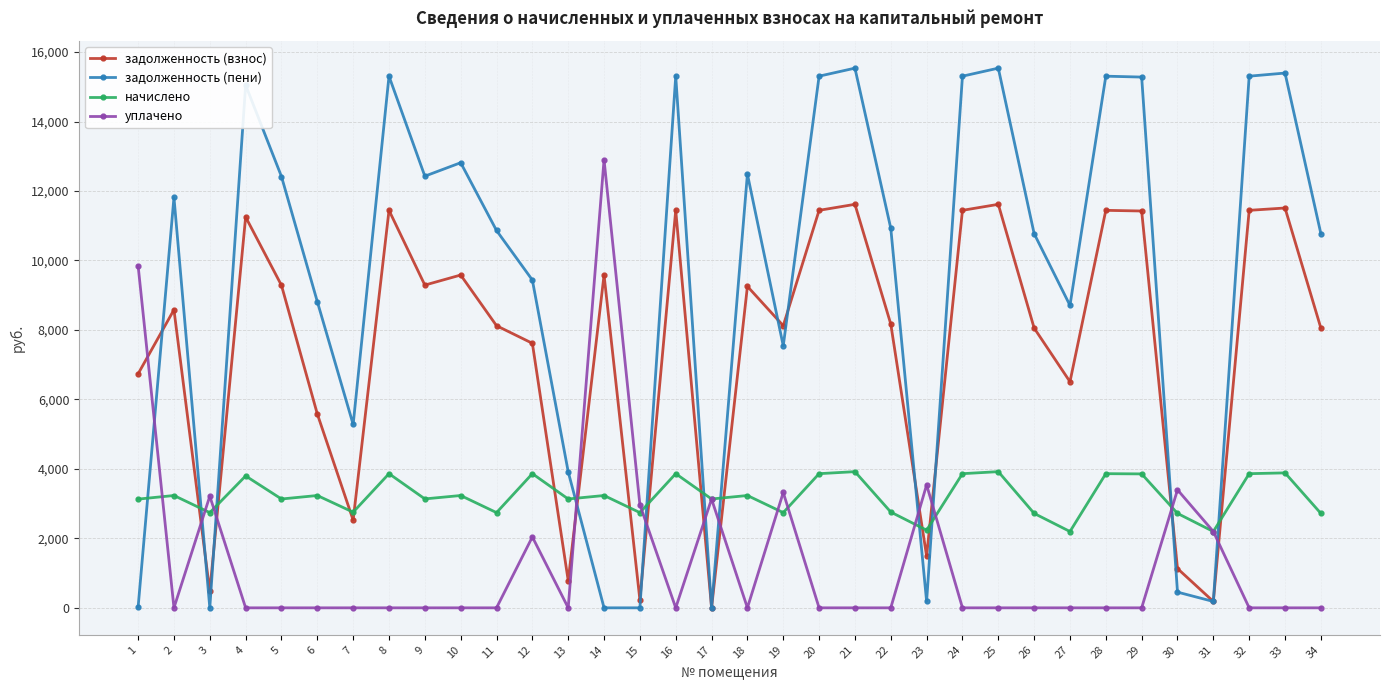

What is the value of the задолженность (взнос) point at the 23rd from the left?

1490.2